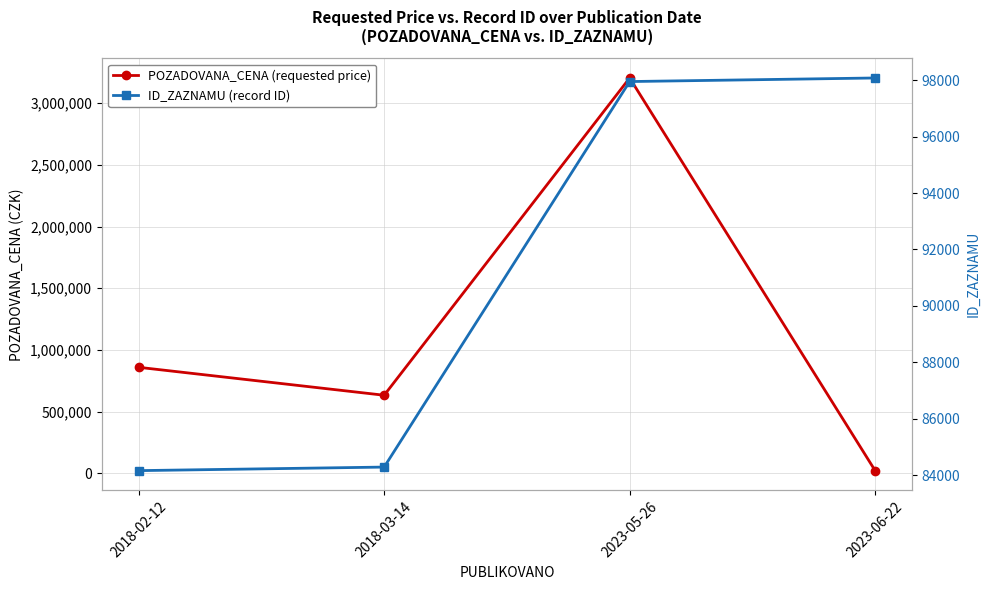

The value of ID_ZAZNAMU at 2018-02-12 is 48104. True or false?

False